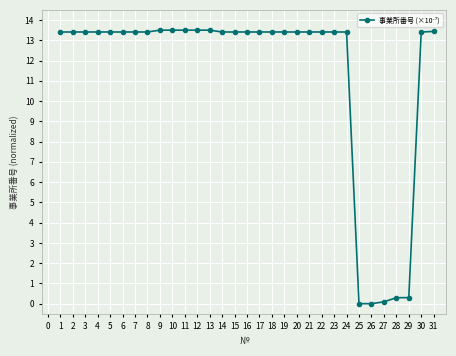

Read the value at 16.

13.4